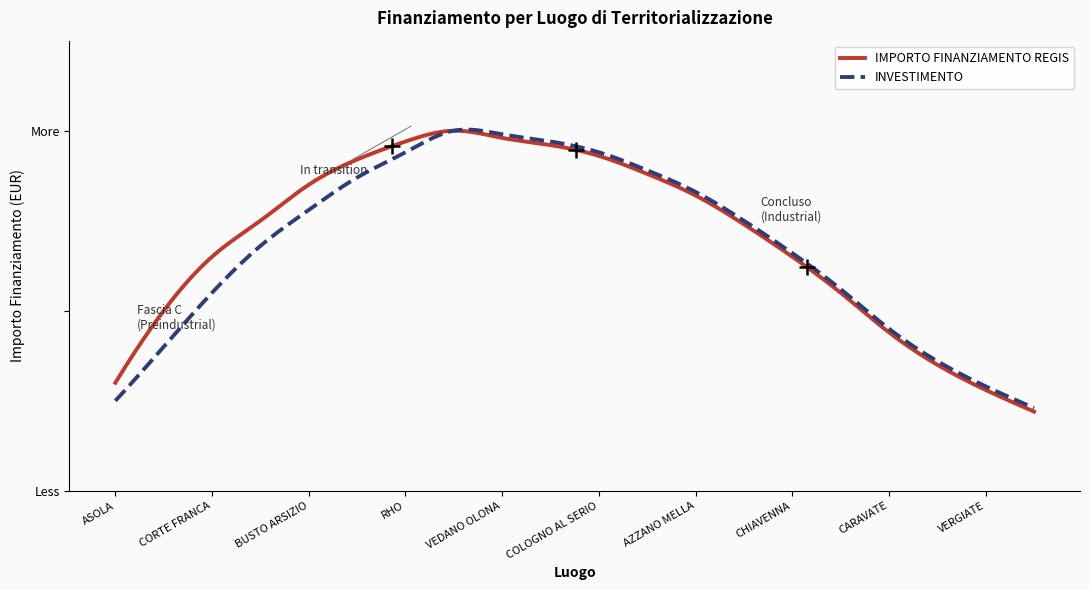

Does the chart have visible grid lines?

No